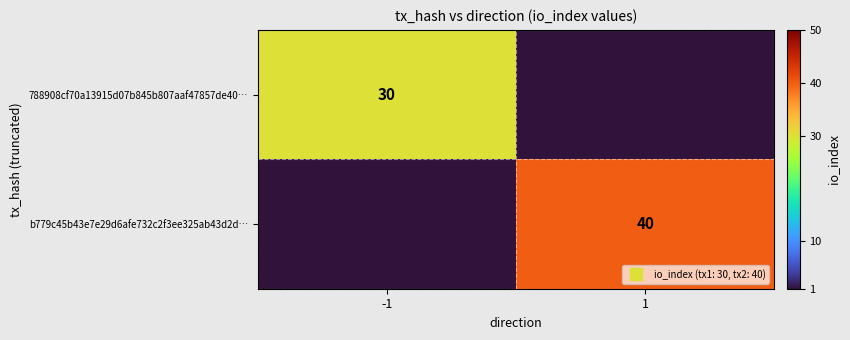

How many b779c45b43e7e29d6afe732c2f3ee325ab43d2d… values are between 0 and 40?

2